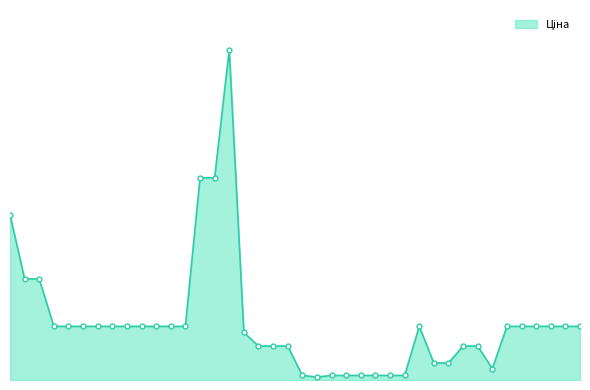

Which category has the highest value across all series?

285672232